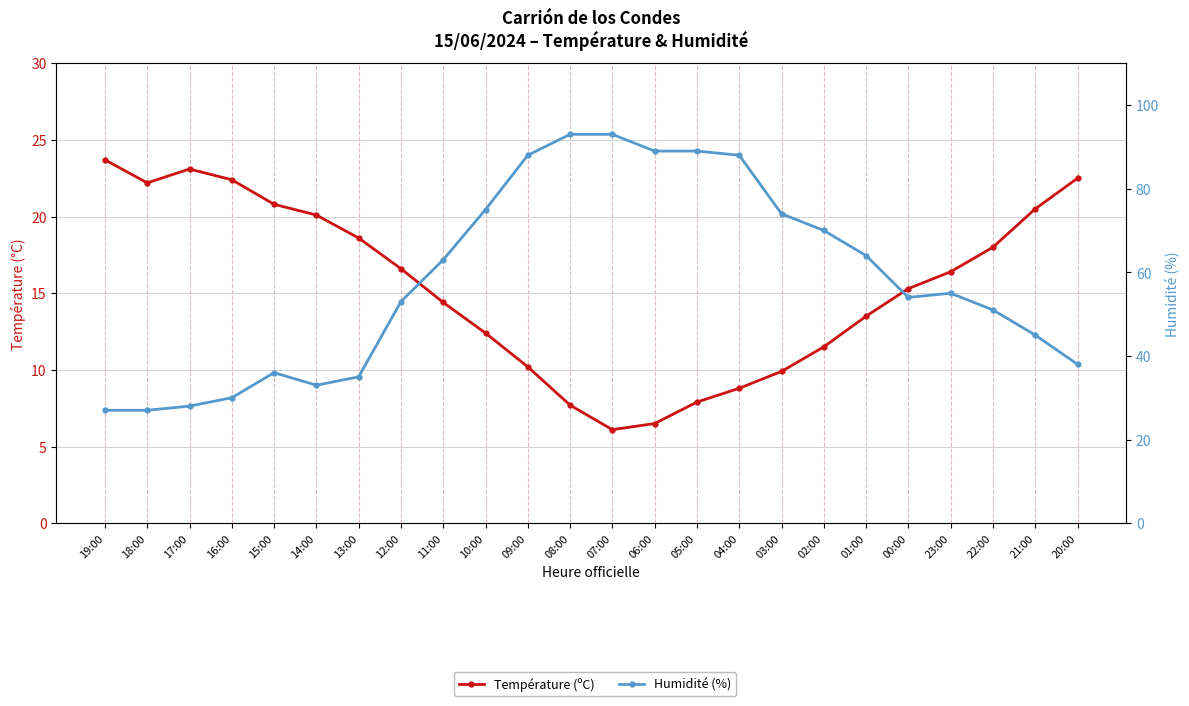

Which category has the lowest value in the Humidité (%) series?

19:00